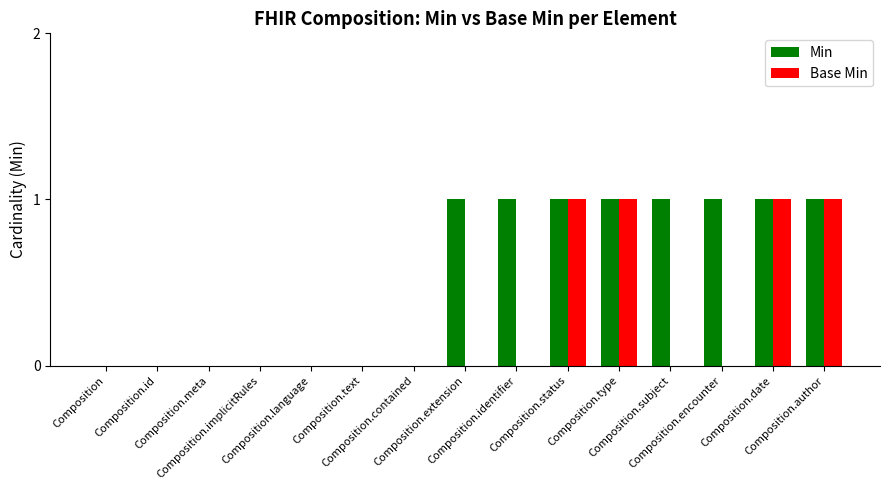

Reading right to left, what are all the values shown in this chart?

Min: Composition.author=1	Composition.date=1	Composition.encounter=1	Composition.subject=1	Composition.type=1	Composition.status=1	Composition.identifier=1	Composition.extension=1	Composition.contained=0	Composition.text=0	Composition.language=0	Composition.implicitRules=0	Composition.meta=0	Composition.id=0	Composition=0
Base Min: Composition.author=1	Composition.date=1	Composition.encounter=0	Composition.subject=0	Composition.type=1	Composition.status=1	Composition.identifier=0	Composition.extension=0	Composition.contained=0	Composition.text=0	Composition.language=0	Composition.implicitRules=0	Composition.meta=0	Composition.id=0	Composition=0